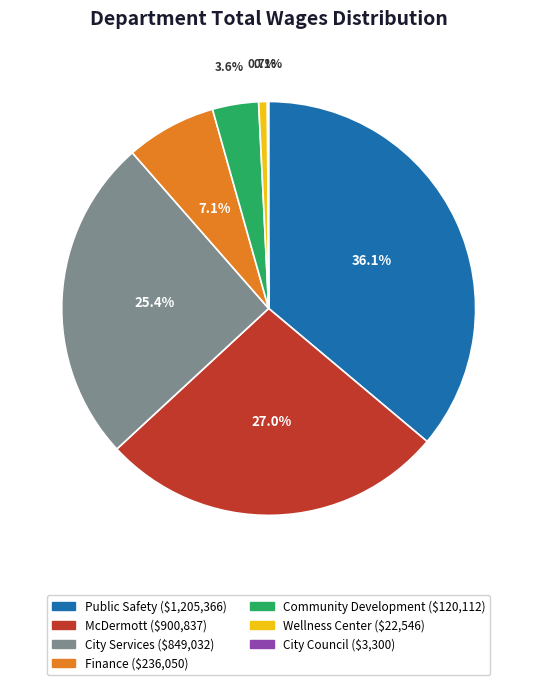

How much of the chart is everything except Wellness Center?

99.3%